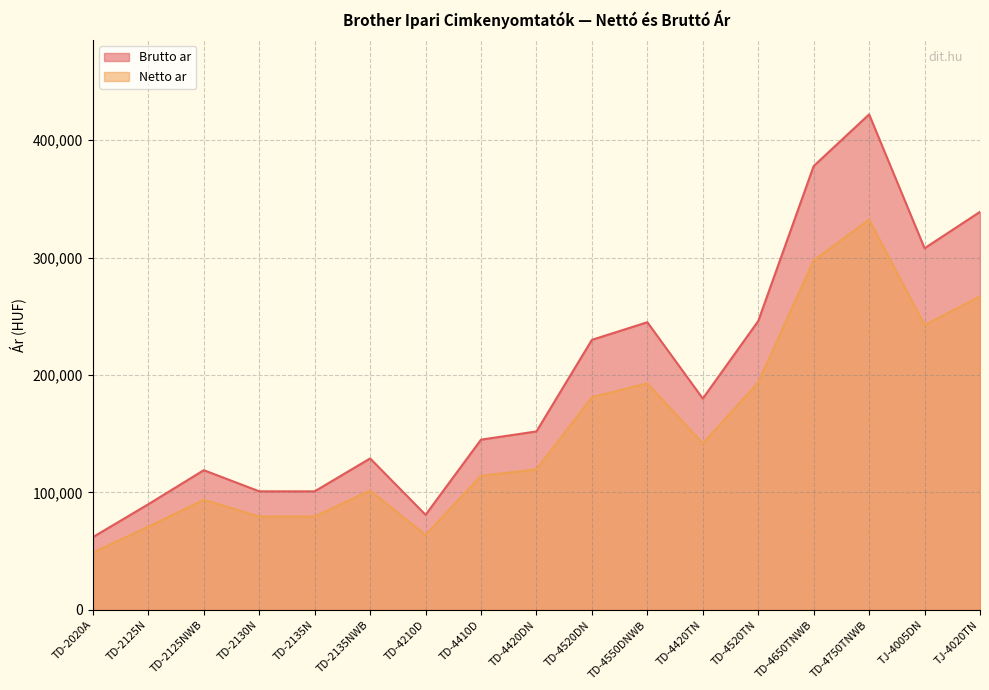

What position from the right is TD-2125N?

16